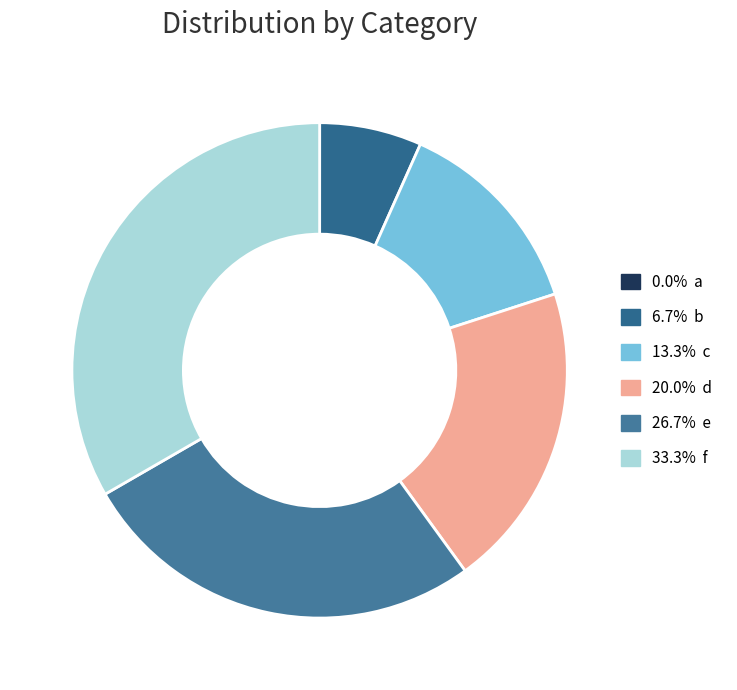

Count the number of slices in the pie.

6